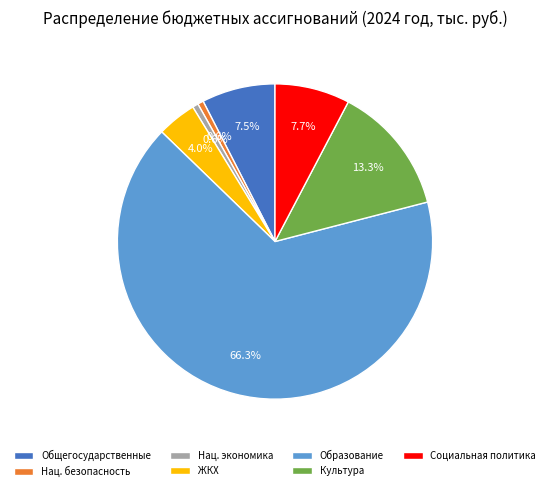

Which has a higher value, Культура or Общегосударственные?

Культура